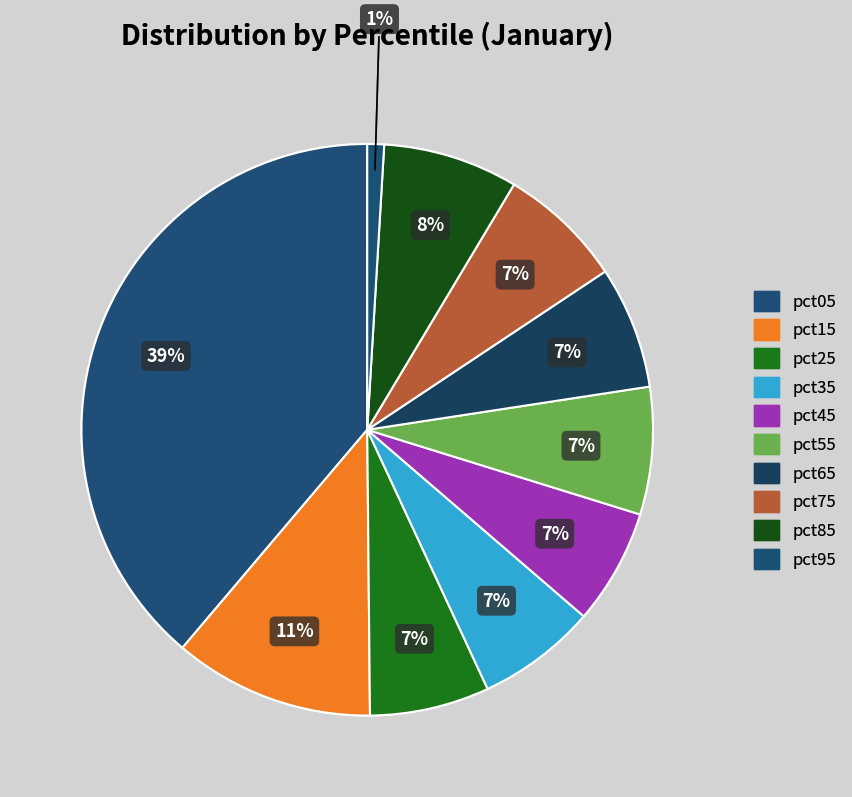

Rank the categories by value from lowest to highest.

pct95, pct45, pct35, pct25, pct65, pct75, pct55, pct85, pct15, pct05